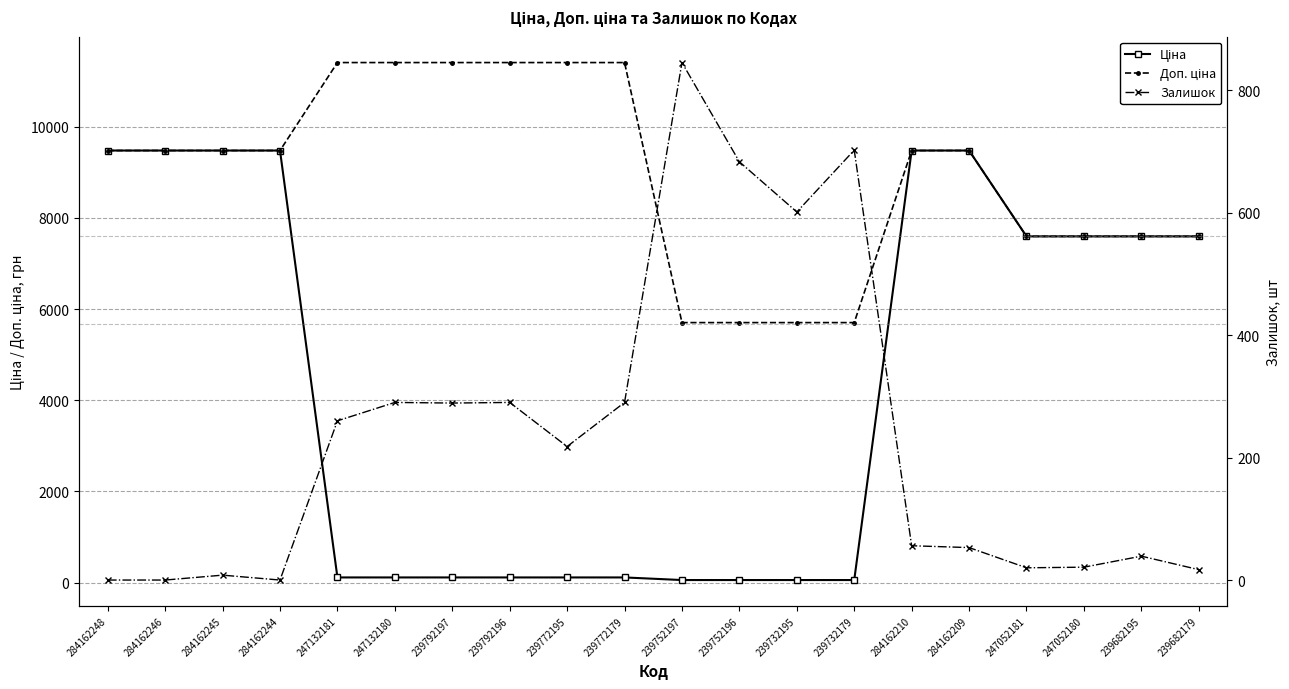

The value of Доп. ціна at 239752196 is 5705.0. True or false?

True